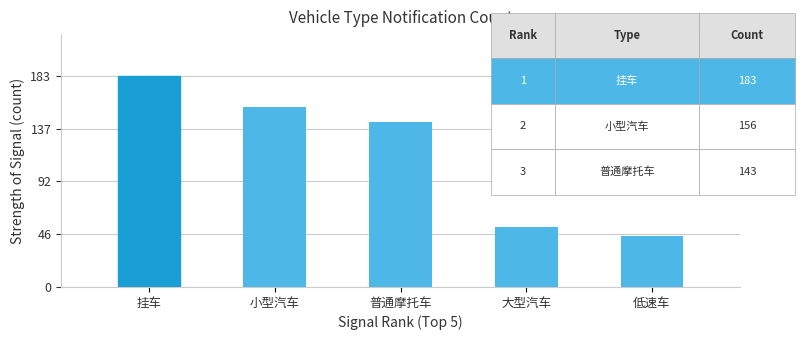

What is the label of the 1st bar from the right?

低速车